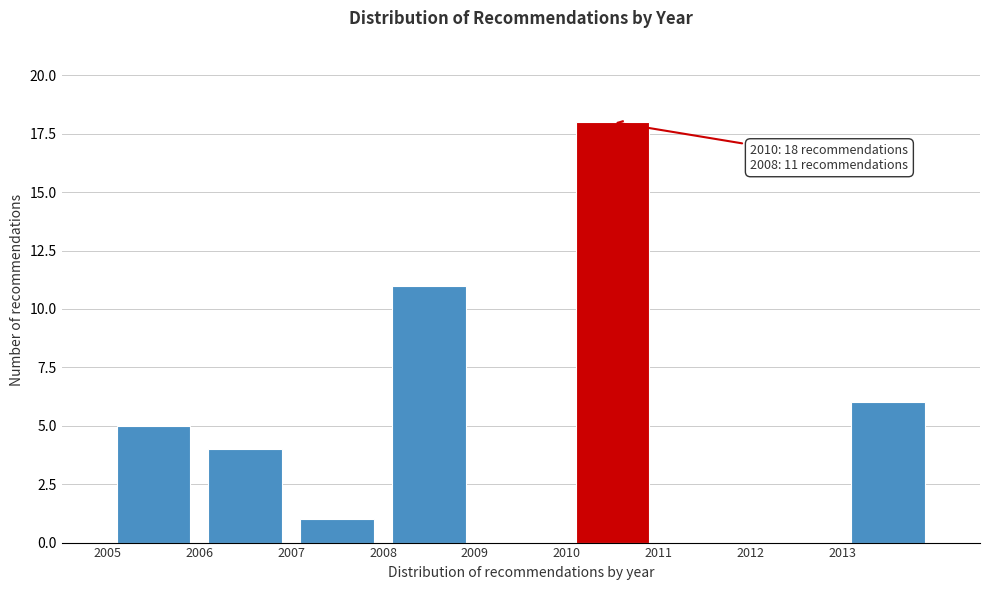

Which range on the x-axis has the tallest bar?

2010 to 2011